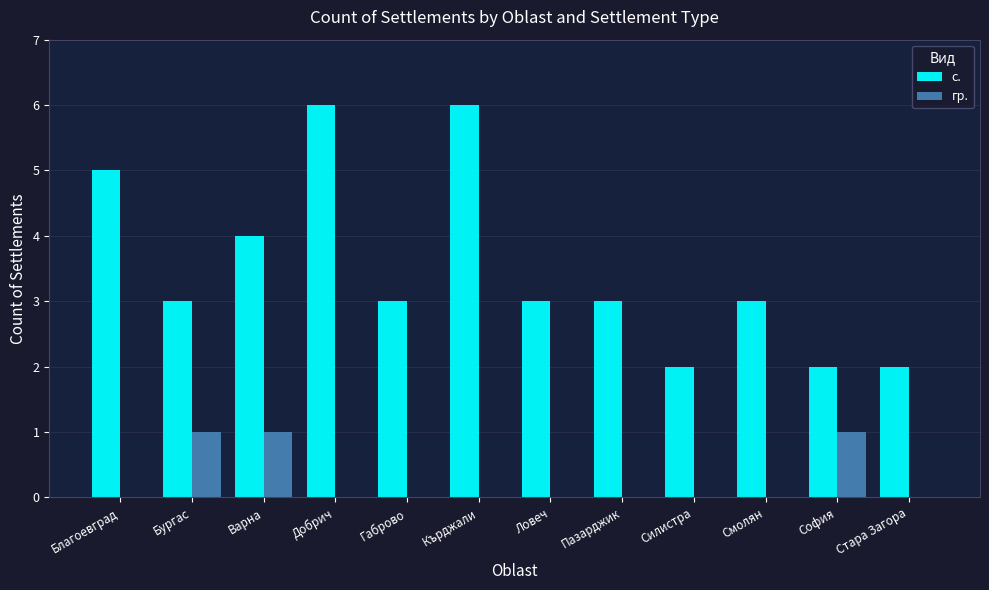

What are all the series names shown in the legend?

с., гр.